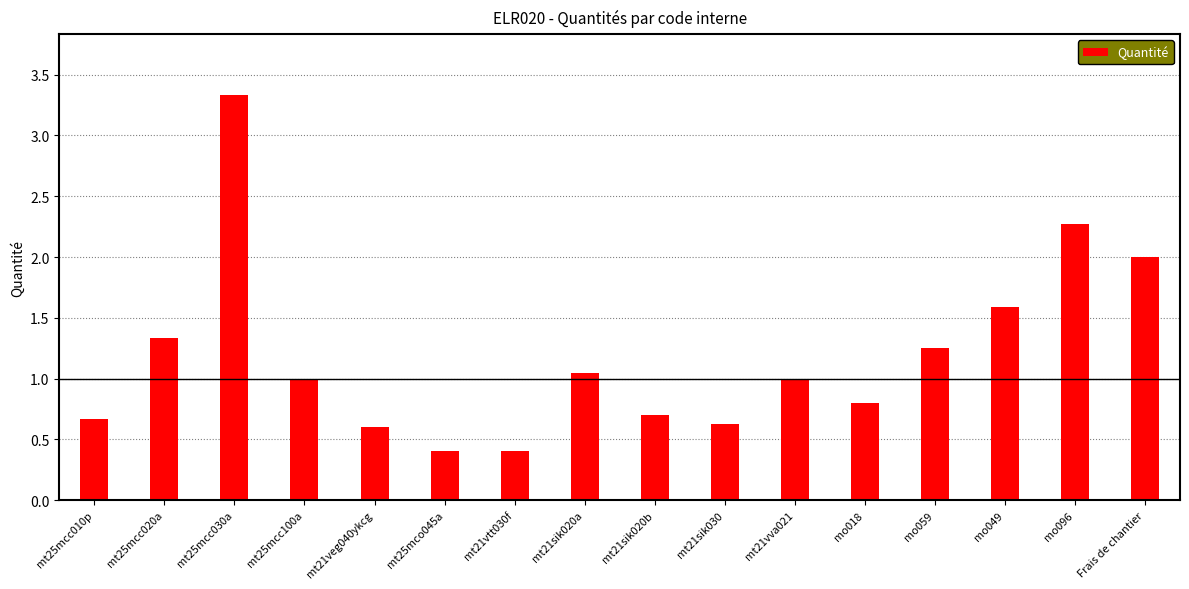

Count the number of categories in the chart.

16